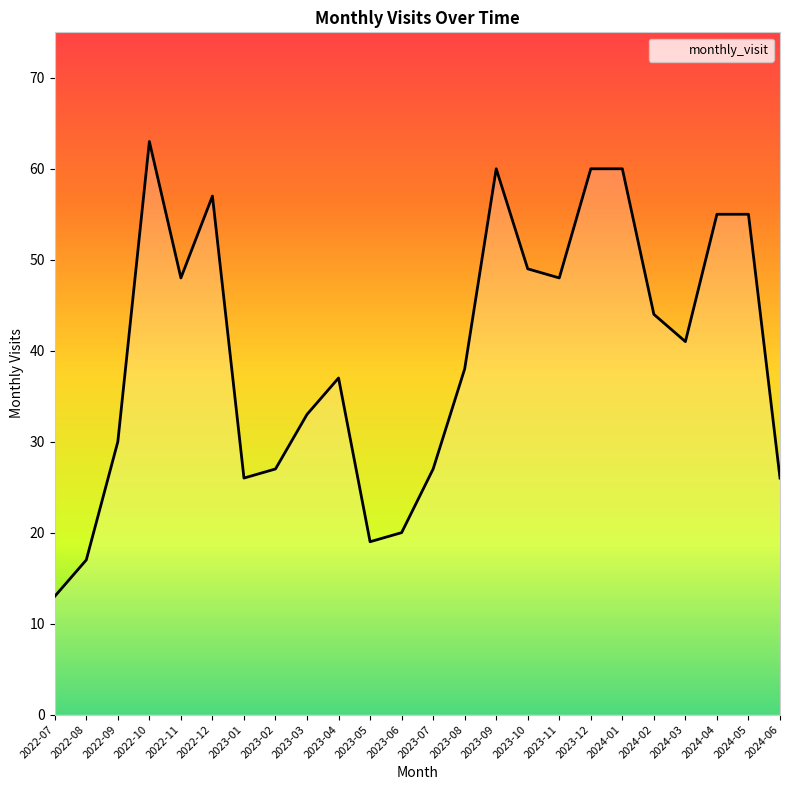

What is the change in value from 2023-06 to 2023-08?

+18